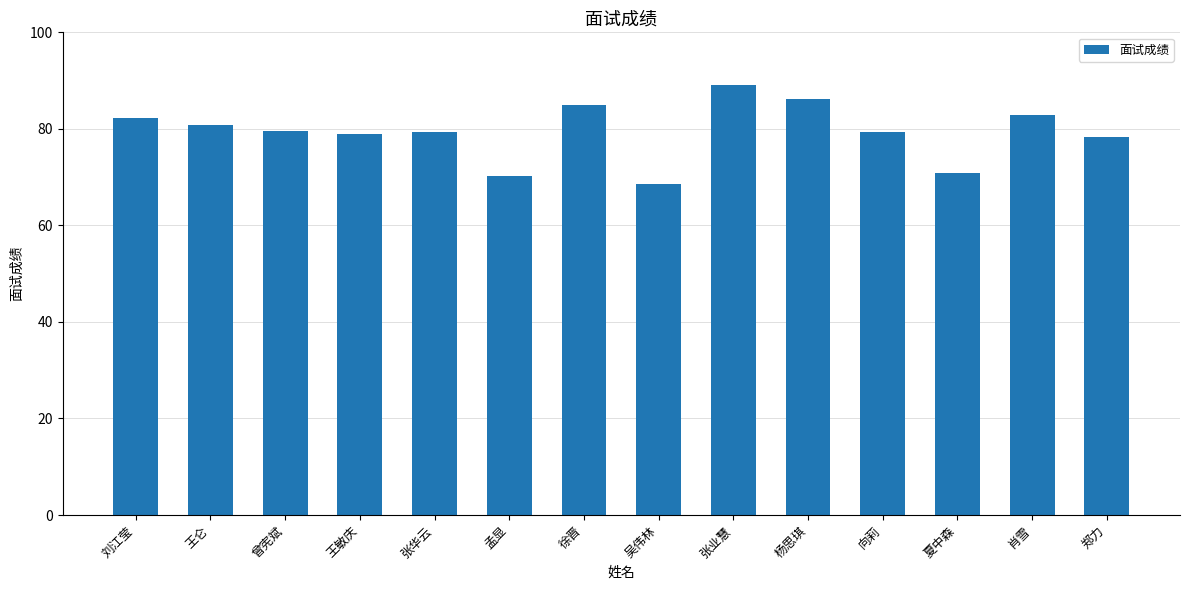

The value at 王仑 is 21.7. True or false?

False